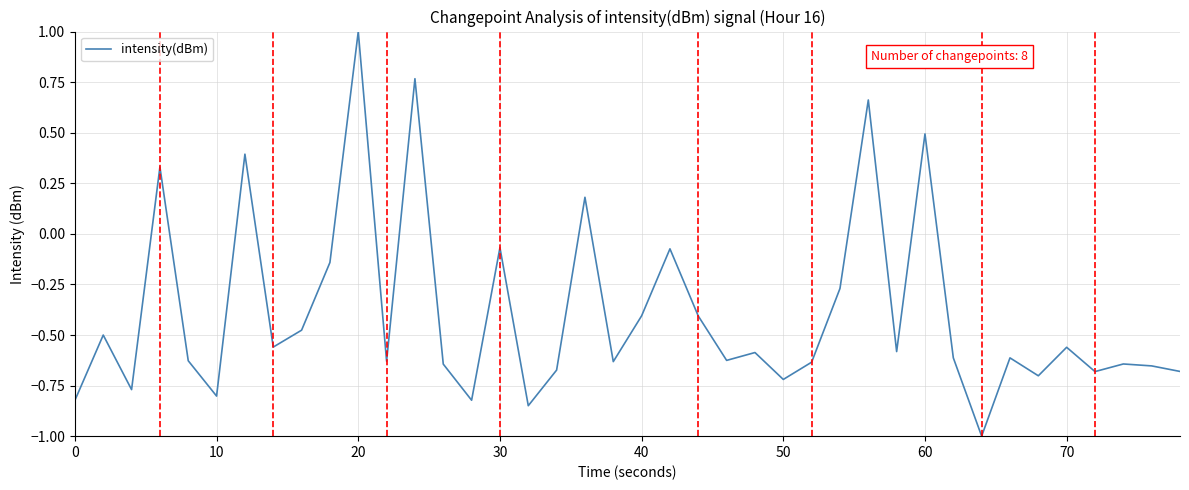

What is the difference between the maximum and minimum values?

2.0